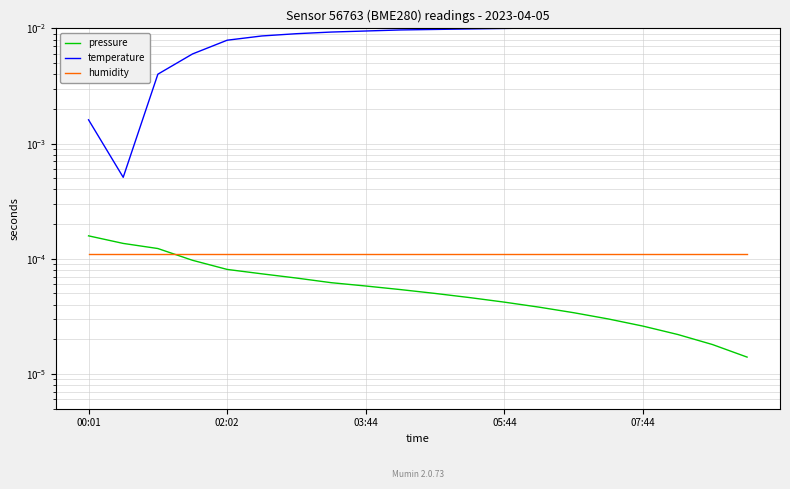

How many data points does each series have?

20